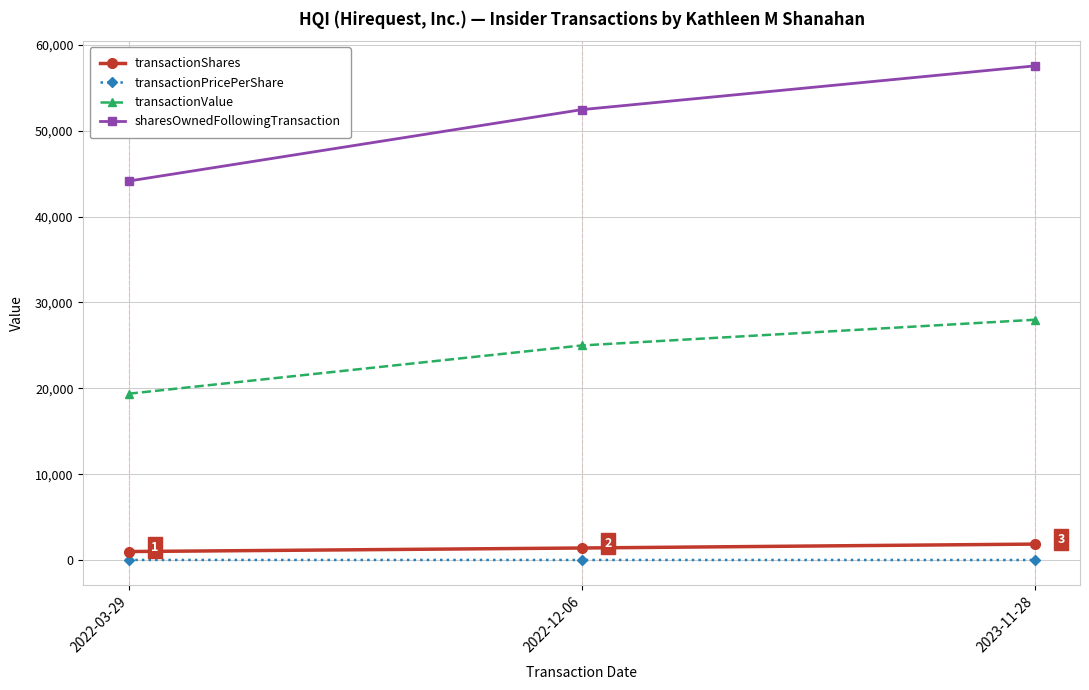

Which series has the widest spread of values?

sharesOwnedFollowingTransaction